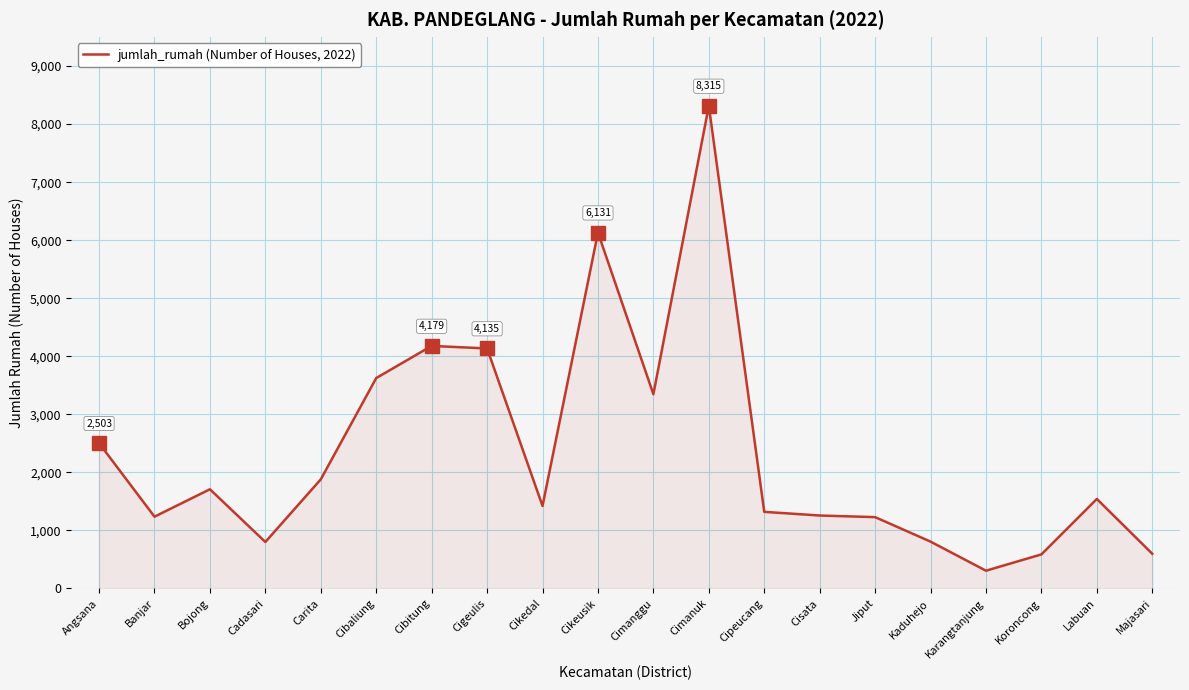

The chart shows a value of 587 at Koroncong. True or false?

True